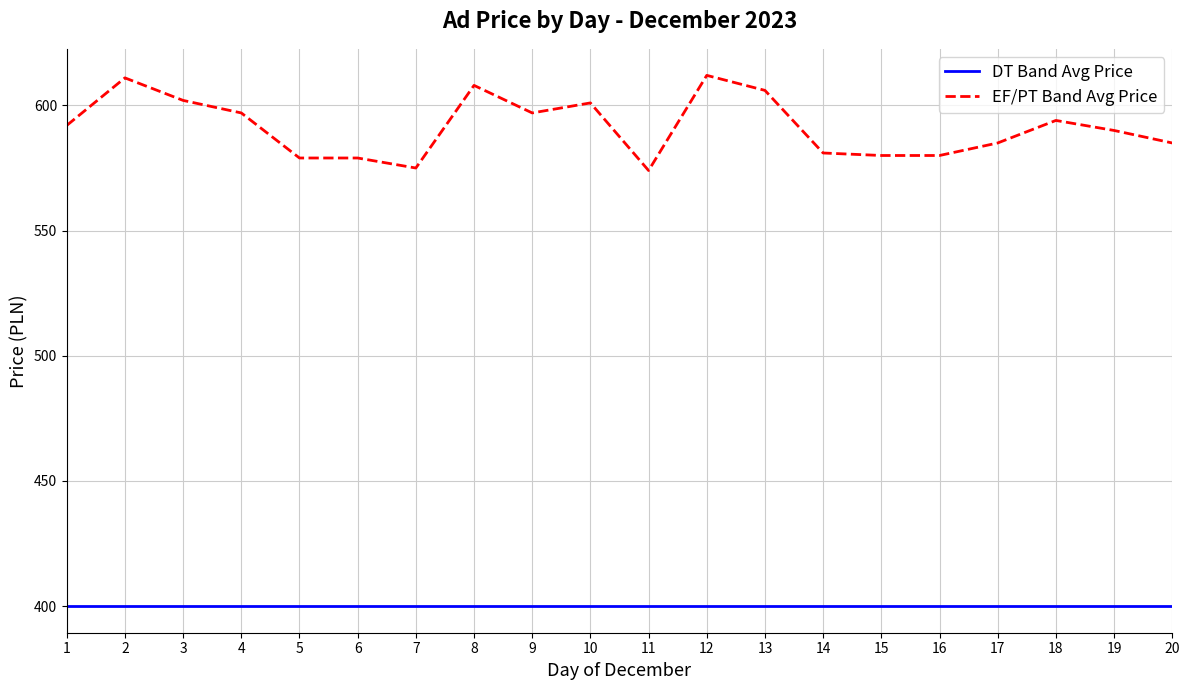

At 12, list the series in order from largest to smallest.

EF/PT Band Avg Price, DT Band Avg Price